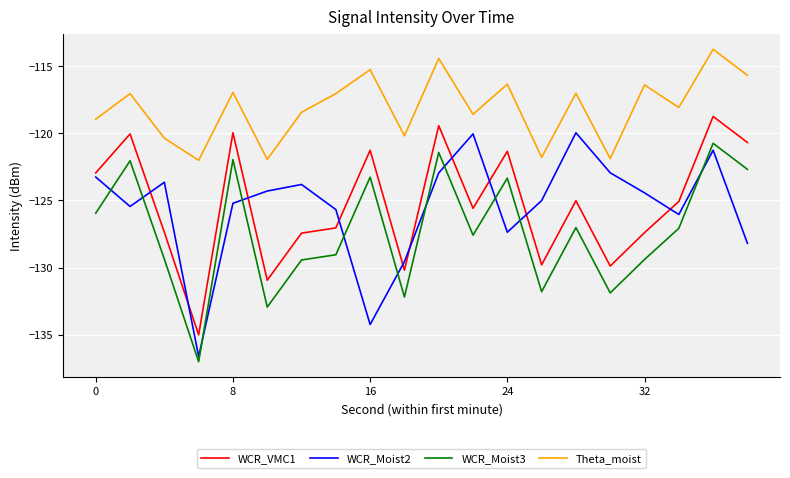

How many distinct data groups are displayed?

4